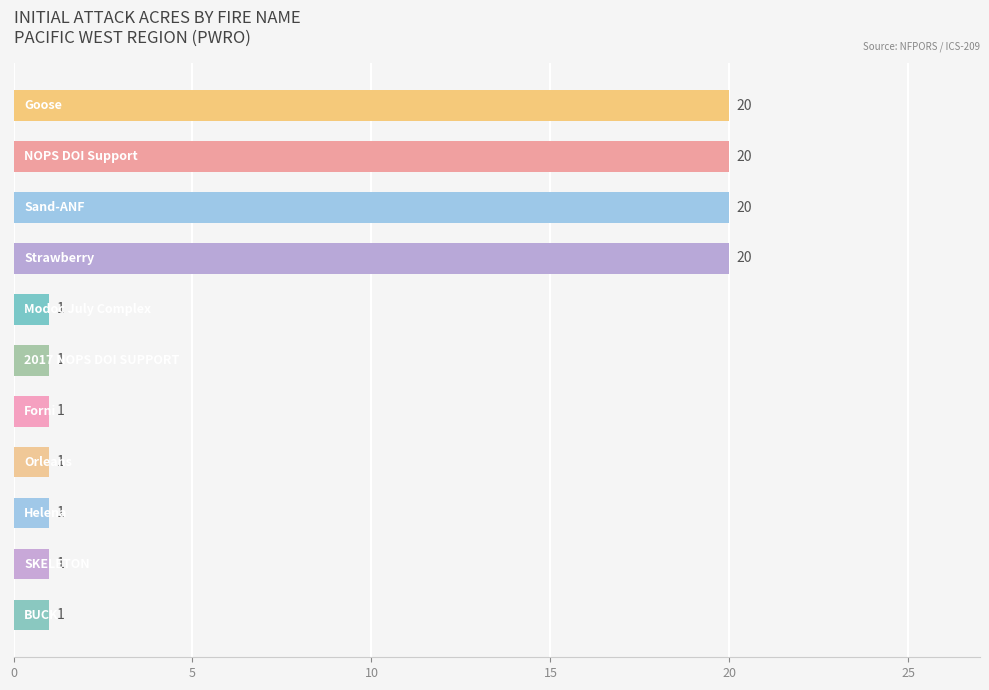

Does the chart contain any negative values?

No